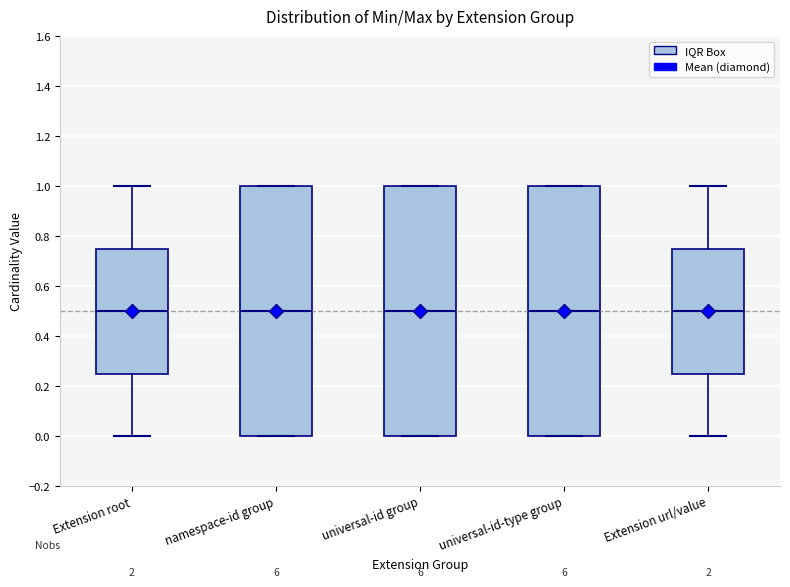

Reading left to right, transcribe this box plot: for each box, give where its median line is, the range the box spans, and where its two whiskers end, as read against the y-axis. The values are not printed on the chart, so give them approximately, as read against the axis.

Extension root: median 0.50, box 0.26 to 0.76, whiskers 0.00 to 1.00
namespace-id group: median 0.50, box 0.00 to 1.00, whiskers 0.00 to 1.00
universal-id group: median 0.50, box 0.00 to 1.00, whiskers 0.00 to 1.00
universal-id-type group: median 0.50, box 0.00 to 1.00, whiskers 0.00 to 1.00
Extension url/value: median 0.50, box 0.26 to 0.76, whiskers 0.00 to 1.00